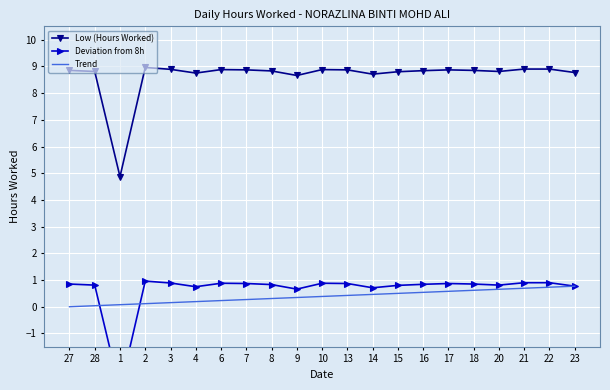

Rank the categories by Trend value from lowest to highest.

27, 28, 1, 2, 3, 4, 6, 7, 8, 9, 10, 13, 14, 15, 16, 17, 18, 20, 21, 22, 23